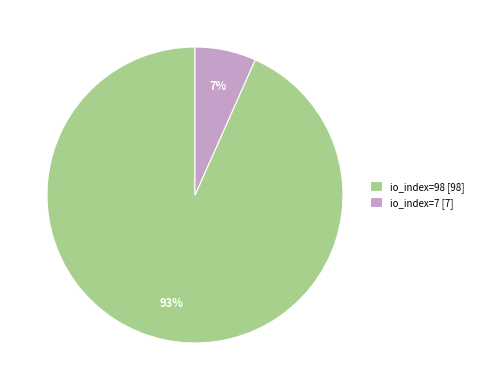

Between io_index=7 and io_index=98, which is larger?

io_index=98